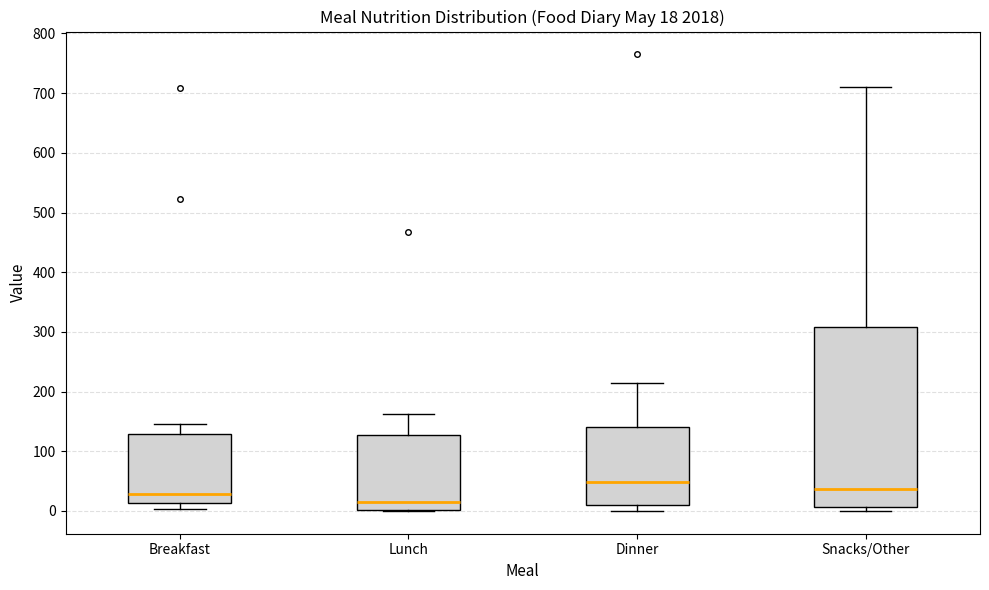

Which box is the tallest, from its lower edge to its upper edge?

Snacks/Other